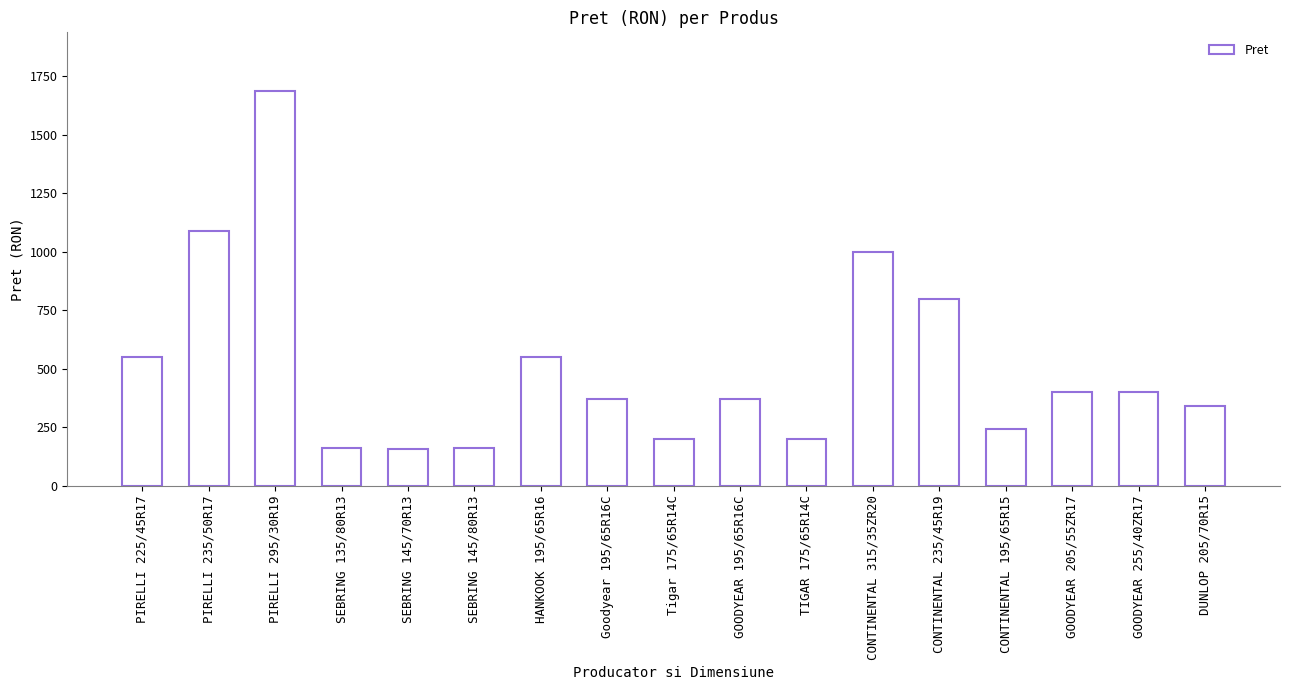

What is the label of the 16th bar from the right?

PIRELLI 235/50R17